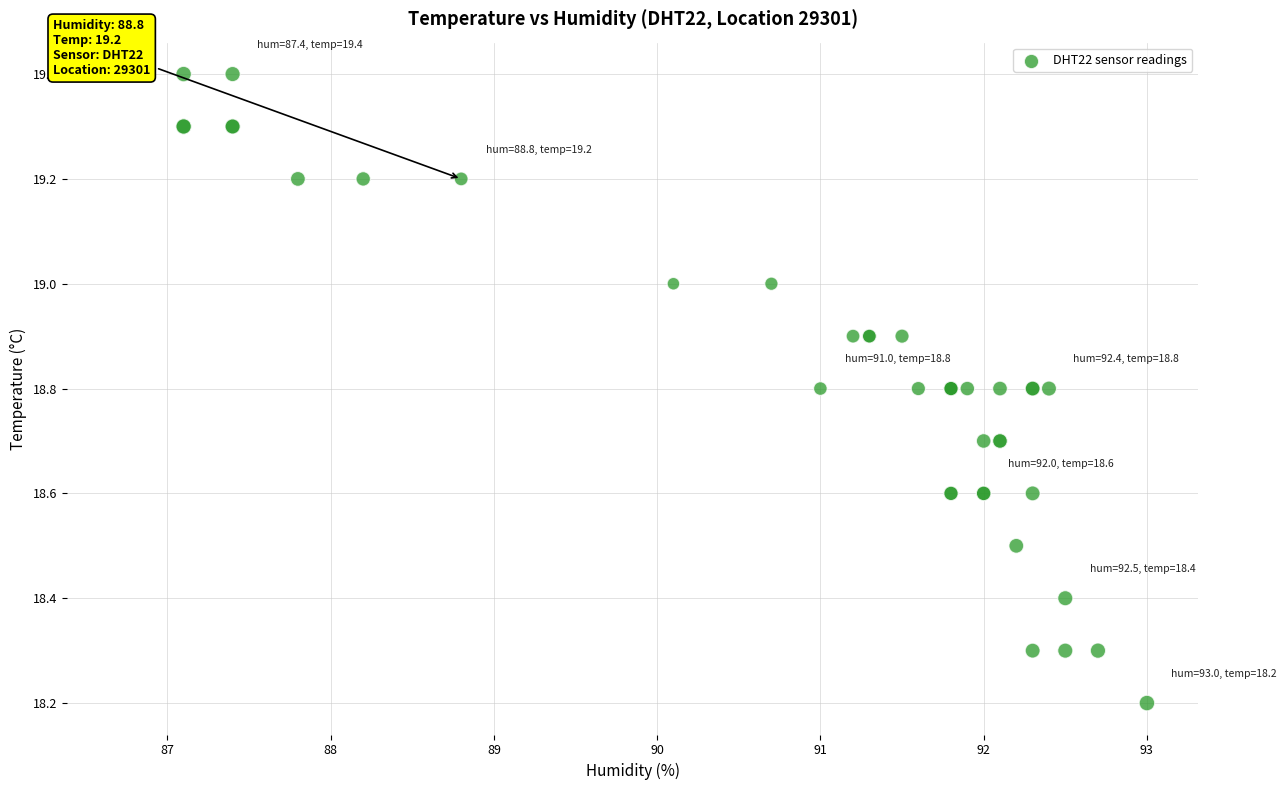

What Y value in the scatter plot is closest to 18?

18.2